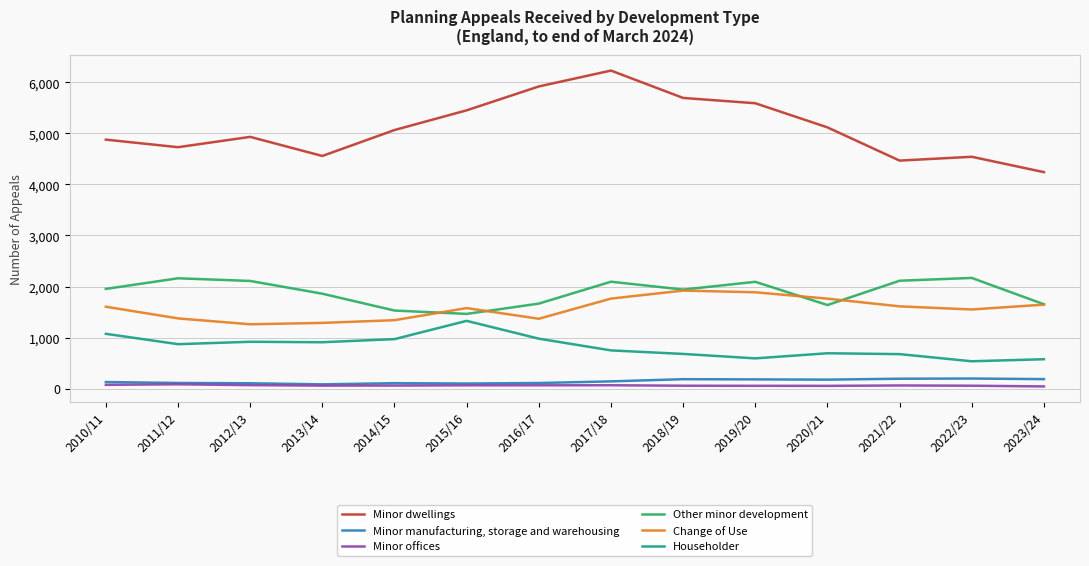

Rank the series at 2017/18 from lowest to highest value.

Minor offices, Minor manufacturing, storage and warehousing, Householder, Change of Use, Other minor development, Minor dwellings